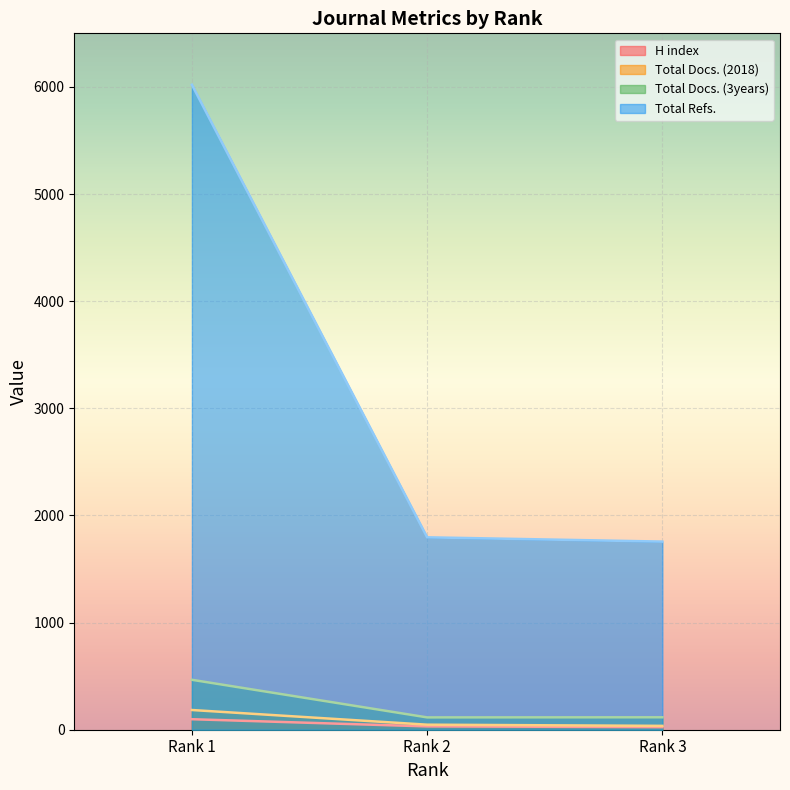

Which series has the widest spread of values?

Total Refs.